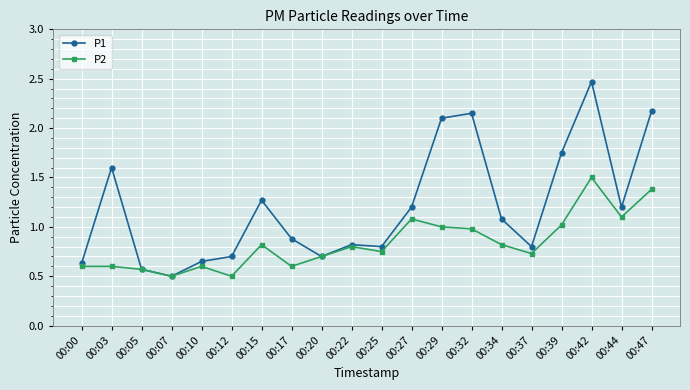

At 00:27, list the series in order from smallest to largest.

P2, P1